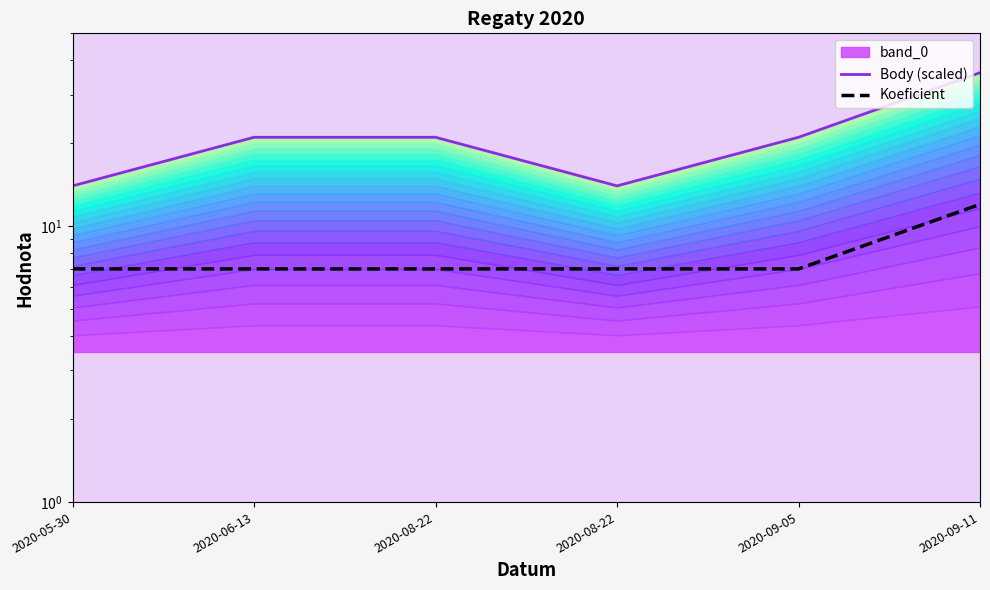

The value of Koeficient at 2020-09-11 is 21. True or false?

False